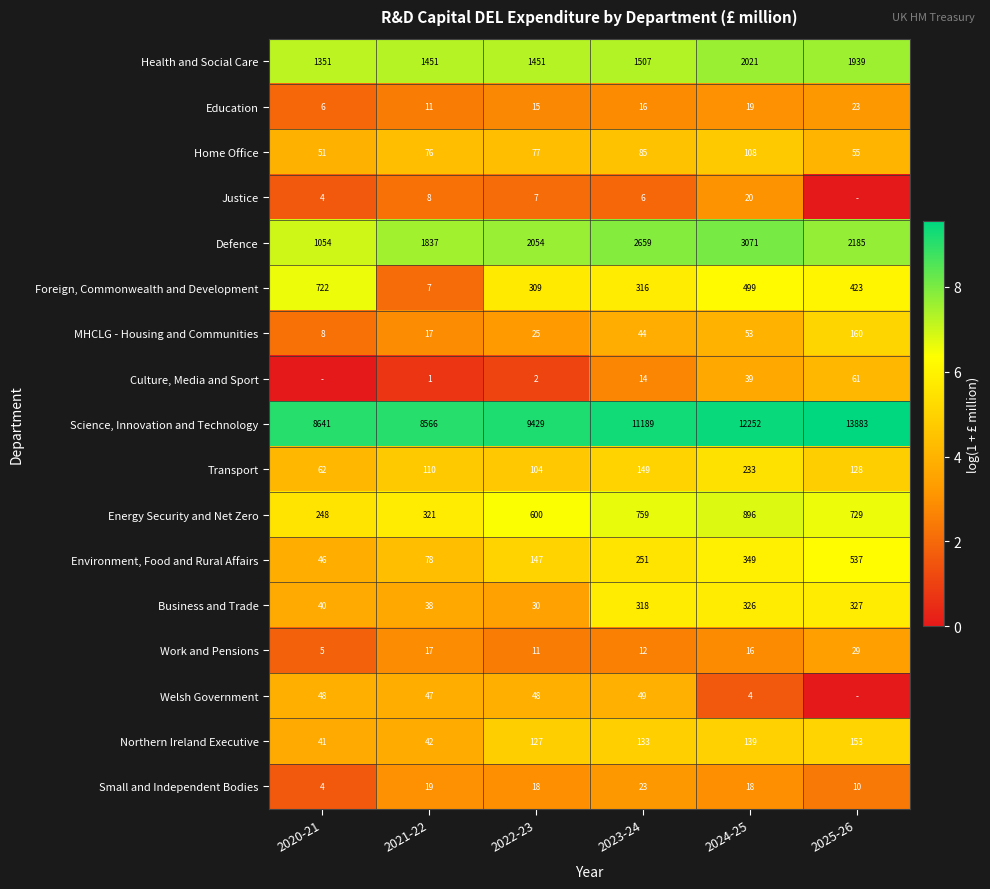

What is the approximate value of Science, Innovation and Technology at 2021-22?

8566